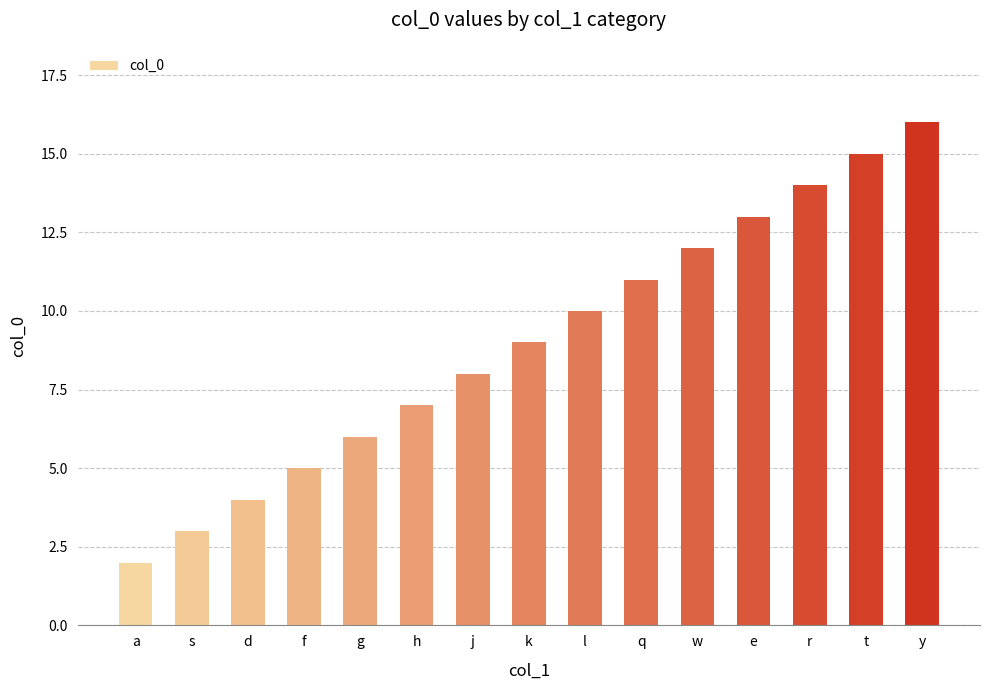

What position from the right is a?

15